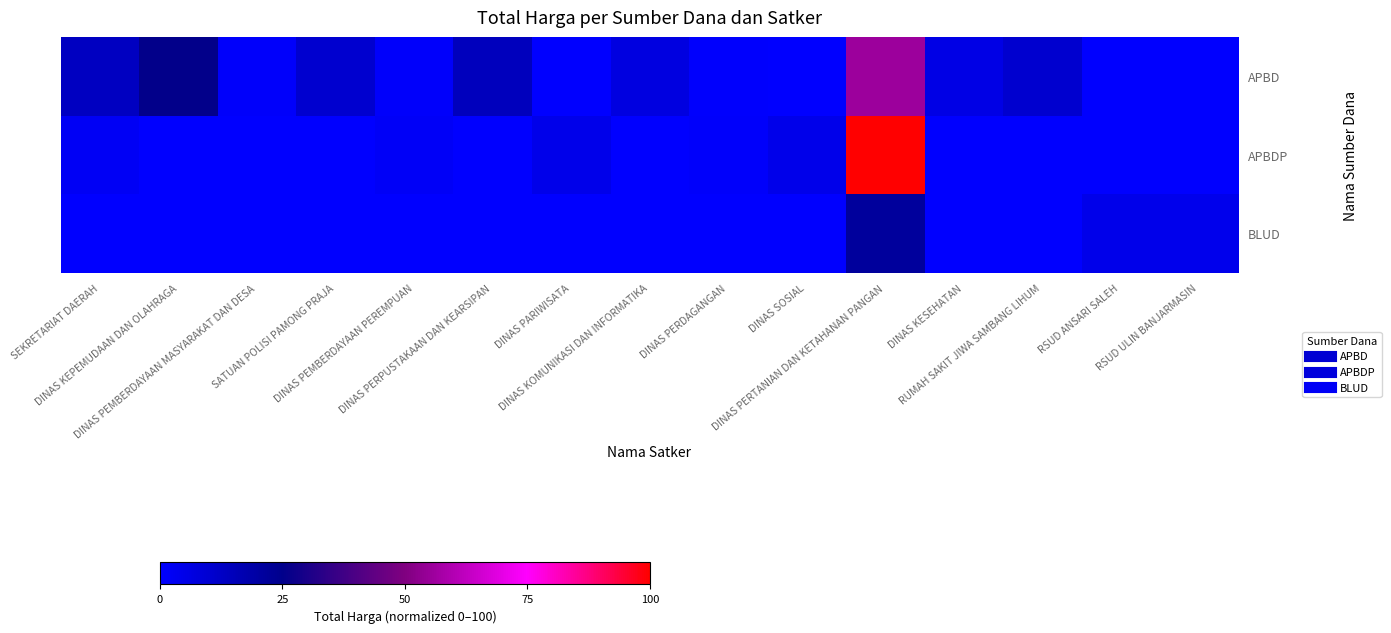

Reading right to left, transcribe all the data shown in this chart.

APBD: RSUD ULIN BANJARMASIN=0.0	RSUD ANSARI SALEH=0.0	RUMAH SAKIT JIWA SAMBANG LIHUM=10.2	DINAS KESEHATAN=5.6	DINAS PERTANIAN DAN KETAHANAN PANGAN=55.5	DINAS SOSIAL=0.0	DINAS PERDAGANGAN=0.7	DINAS KOMUNIKASI DAN INFORMATIKA=6.7	DINAS PARIWISATA=0.0	DINAS PERPUSTAKAAN DAN KEARSIPAN=14.1	DINAS PEMBERDAYAAN PEREMPUAN=1.0	SATUAN POLISI PAMONG PRAJA=10.3	DINAS PEMBERDAYAAN MASYARAKAT DAN DESA=0.8	DINAS KEPEMUDAAN DAN OLAHRAGA=25.5	SEKRETARIAT DAERAH=13.4
APBDP: RSUD ULIN BANJARMASIN=0.0	RSUD ANSARI SALEH=0.0	RUMAH SAKIT JIWA SAMBANG LIHUM=0.0	DINAS KESEHATAN=0.0	DINAS PERTANIAN DAN KETAHANAN PANGAN=100.0	DINAS SOSIAL=4.4	DINAS PERDAGANGAN=1.0	DINAS KOMUNIKASI DAN INFORMATIKA=0.0	DINAS PARIWISATA=4.3	DINAS PERPUSTAKAAN DAN KEARSIPAN=0.0	DINAS PEMBERDAYAAN PEREMPUAN=1.7	SATUAN POLISI PAMONG PRAJA=0.0	DINAS PEMBERDAYAAN MASYARAKAT DAN DESA=0.0	DINAS KEPEMUDAAN DAN OLAHRAGA=0.0	SEKRETARIAT DAERAH=2.1
BLUD: RSUD ULIN BANJARMASIN=4.2	RSUD ANSARI SALEH=4.5	RUMAH SAKIT JIWA SAMBANG LIHUM=0.0	DINAS KESEHATAN=0.0	DINAS PERTANIAN DAN KETAHANAN PANGAN=21.1	DINAS SOSIAL=0.0	DINAS PERDAGANGAN=0.0	DINAS KOMUNIKASI DAN INFORMATIKA=0.0	DINAS PARIWISATA=0.0	DINAS PERPUSTAKAAN DAN KEARSIPAN=0.0	DINAS PEMBERDAYAAN PEREMPUAN=0.0	SATUAN POLISI PAMONG PRAJA=0.0	DINAS PEMBERDAYAAN MASYARAKAT DAN DESA=0.0	DINAS KEPEMUDAAN DAN OLAHRAGA=0.0	SEKRETARIAT DAERAH=0.0